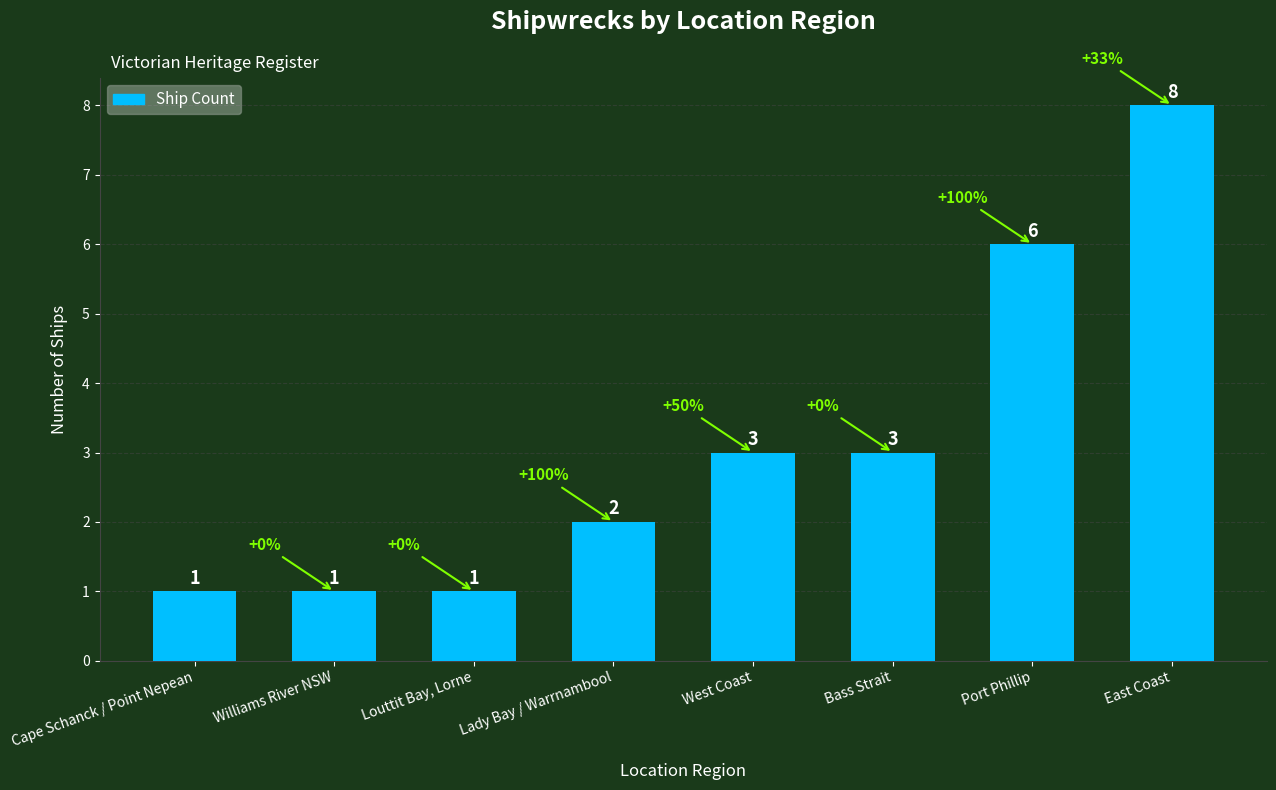

What position from the left is Port Phillip?

7